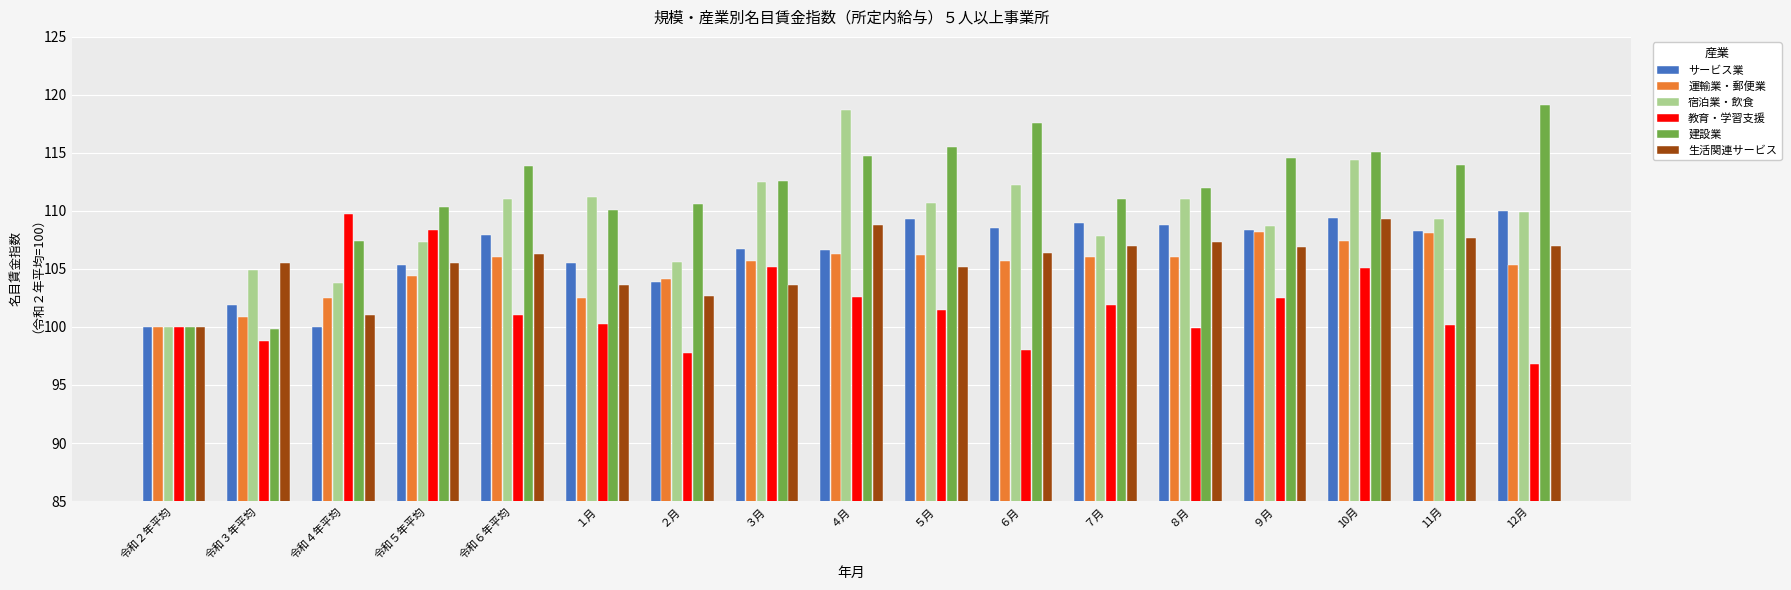

True or false: 生活関連サービス has a value of 107.0 at 12月.

True